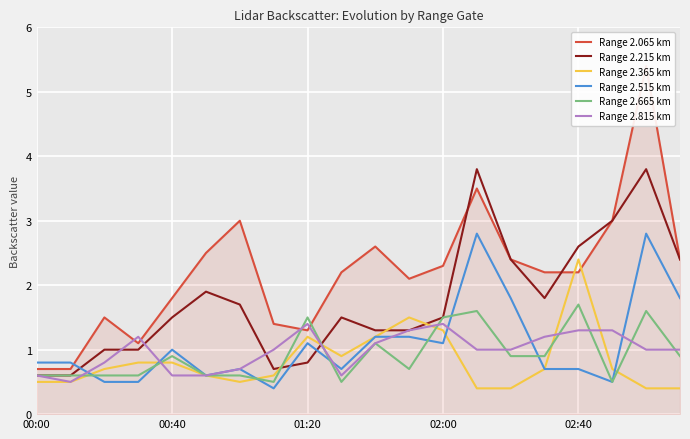

In Range 2.365 km, how many points are lower than both neighbors (excluding endpoints)?

2